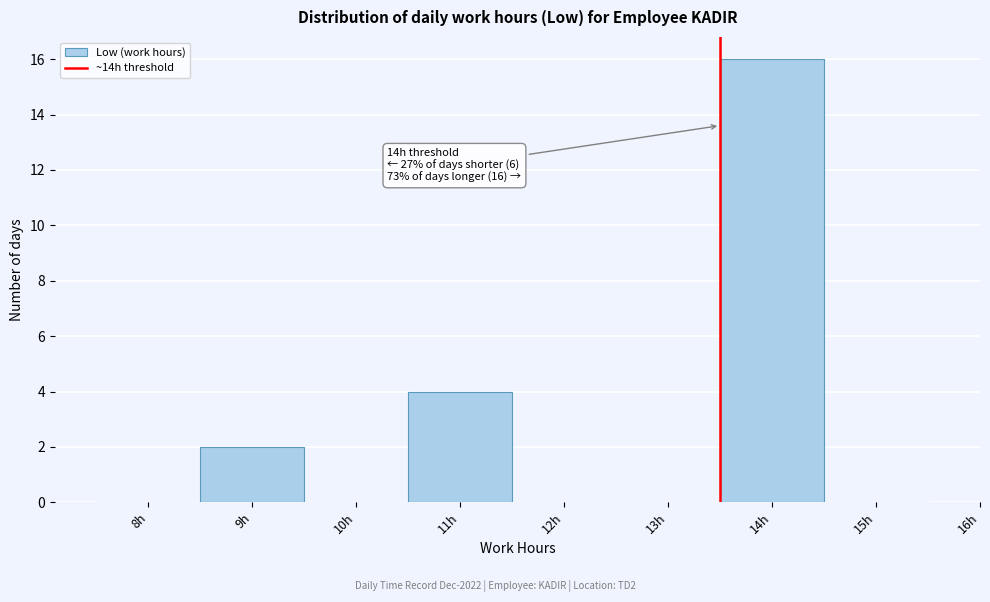

Reading left to right, transcribe all the data shown in this chart.

8h=0	9h=2	10h=0	11h=4	12h=0	13h=0	14h=16	15h=0